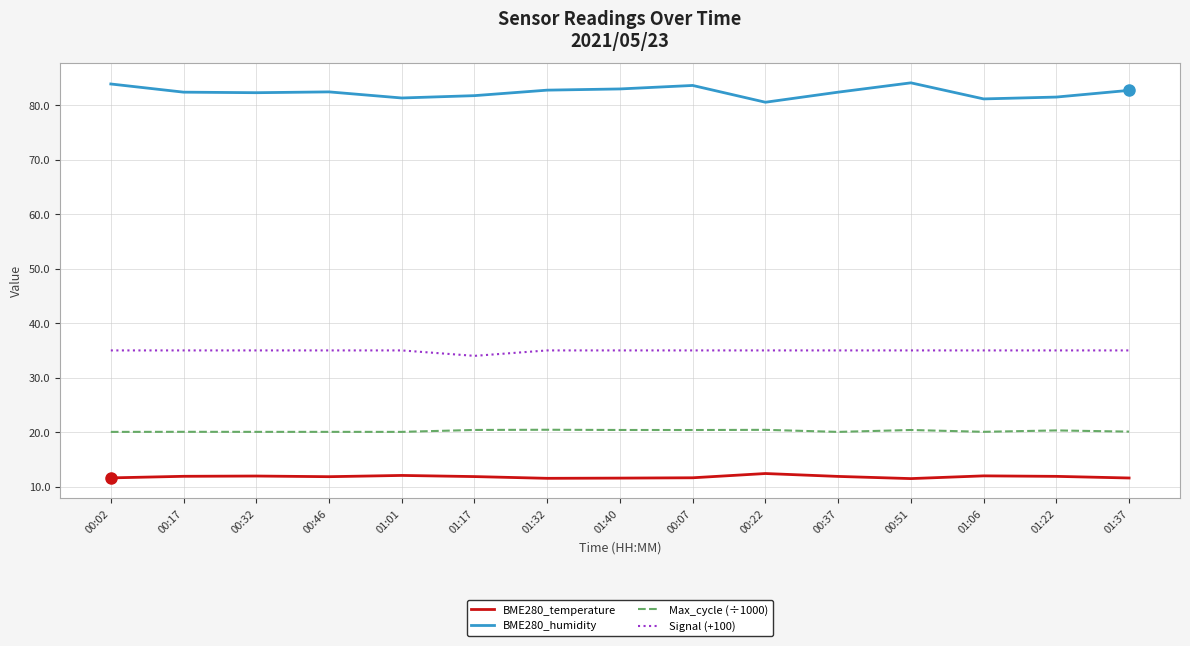

True or false: BME280_humidity and Signal (+100) cross at least once.

False